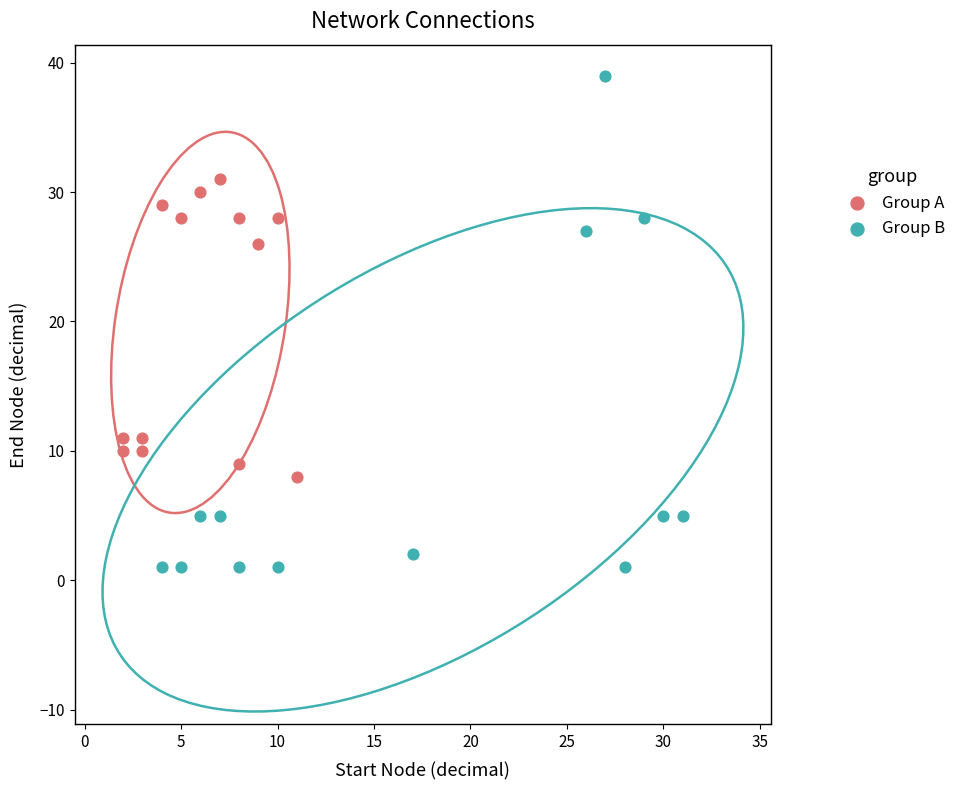

Which series has the widest spread of Y values?

Group B